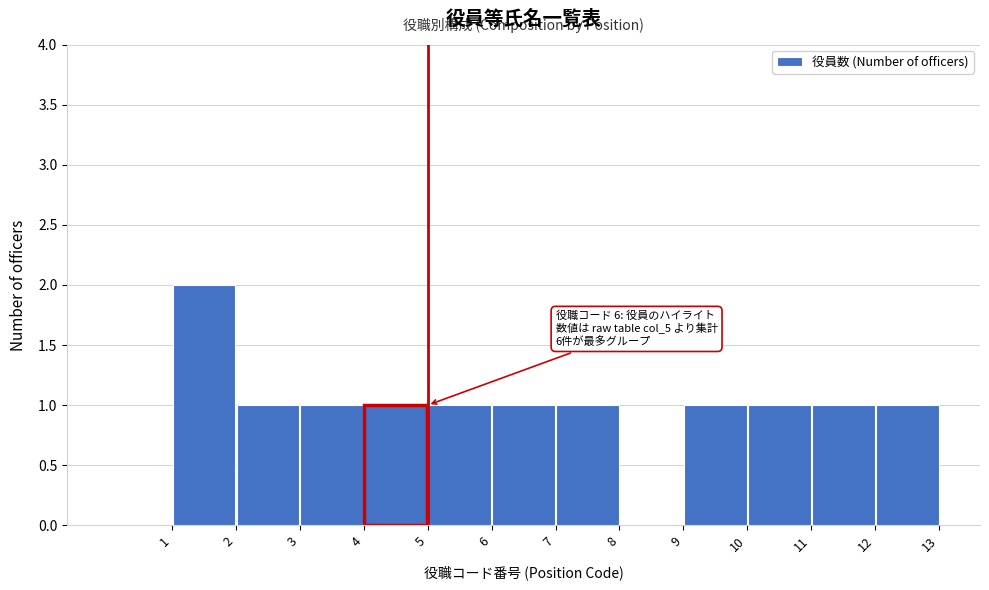

Over which range of the x-axis is the bar tallest?

1 to 2